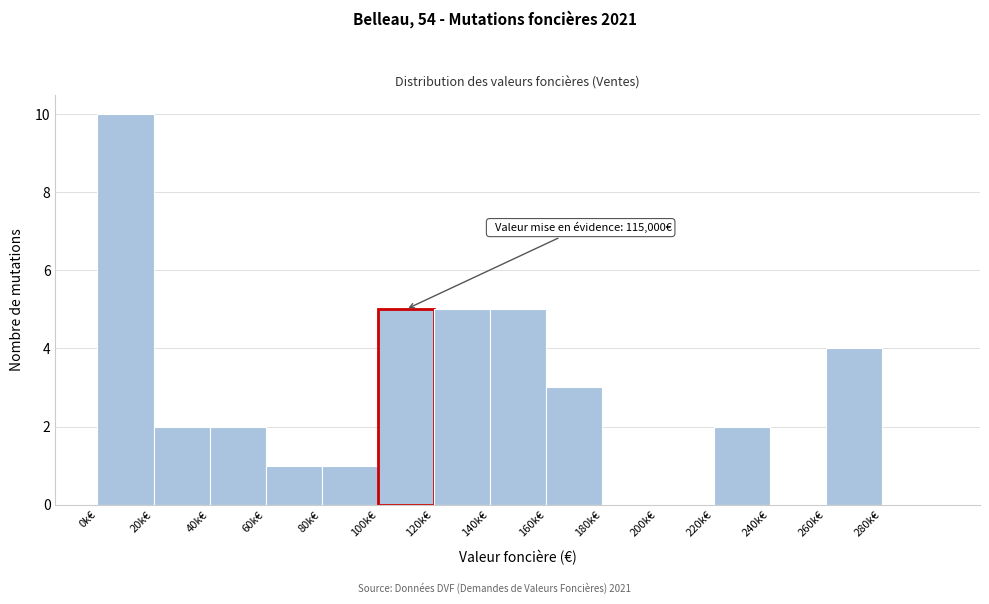

Reading right to left, list all the values displayed in this chart.

280k€=0	260k€=4	240k€=0	220k€=2	200k€=0	180k€=0	160k€=3	140k€=5	120k€=5	100k€=5	80k€=1	60k€=1	40k€=2	20k€=2	0k€=10